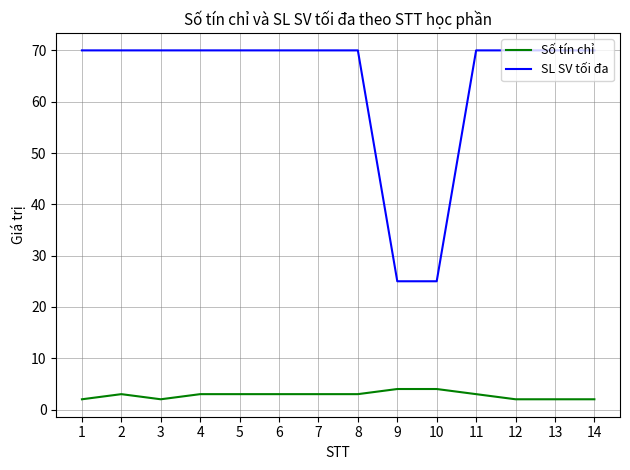

Rank the series by their average value, from lowest to highest.

Số tín chỉ, SL SV tối đa